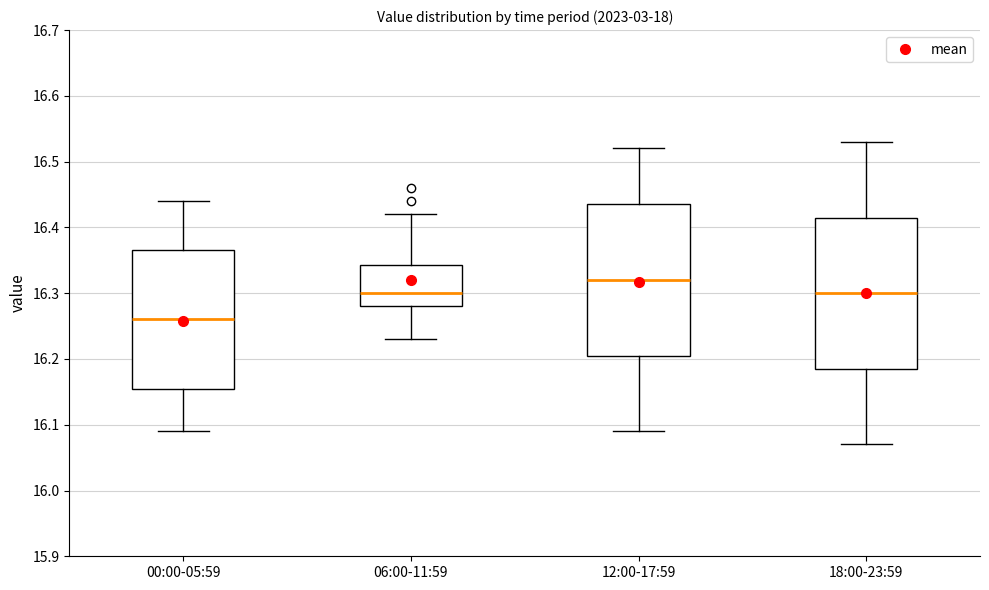

Where is the lower edge of the box for 12:00-17:59 on the y-axis? The values are not printed on the chart, so give them approximately, as read against the axis.

16.21